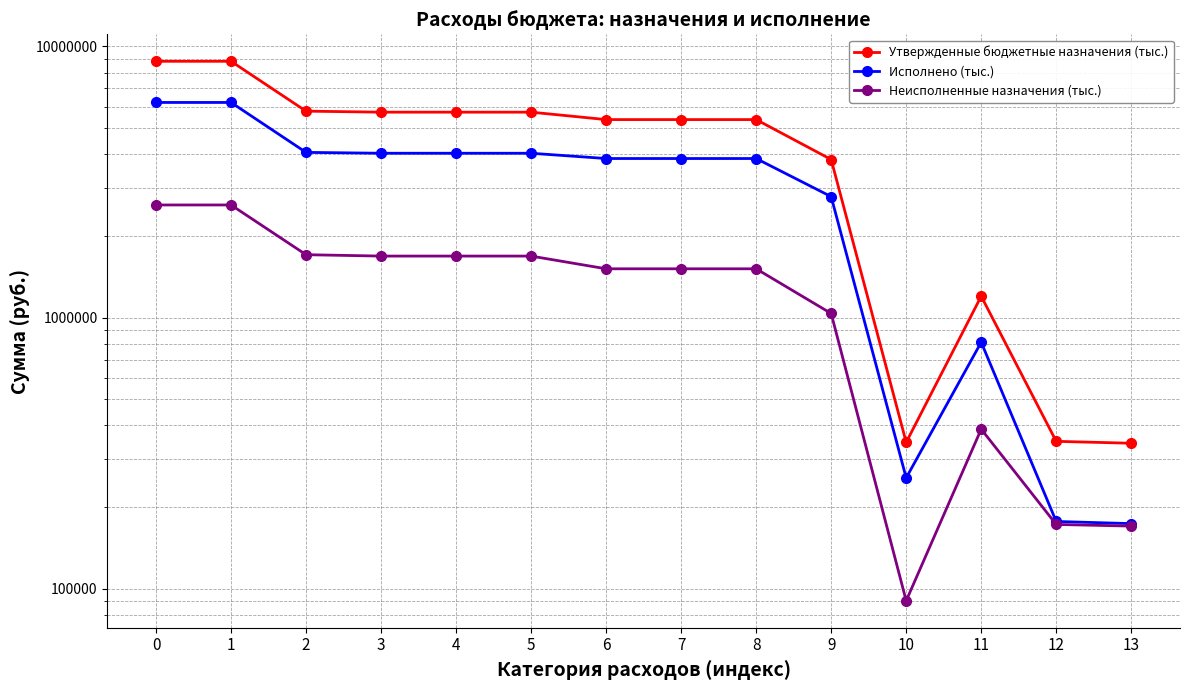

What is the value of the Исполнено (тыс.) point at the 7th from the left?

3858917.5